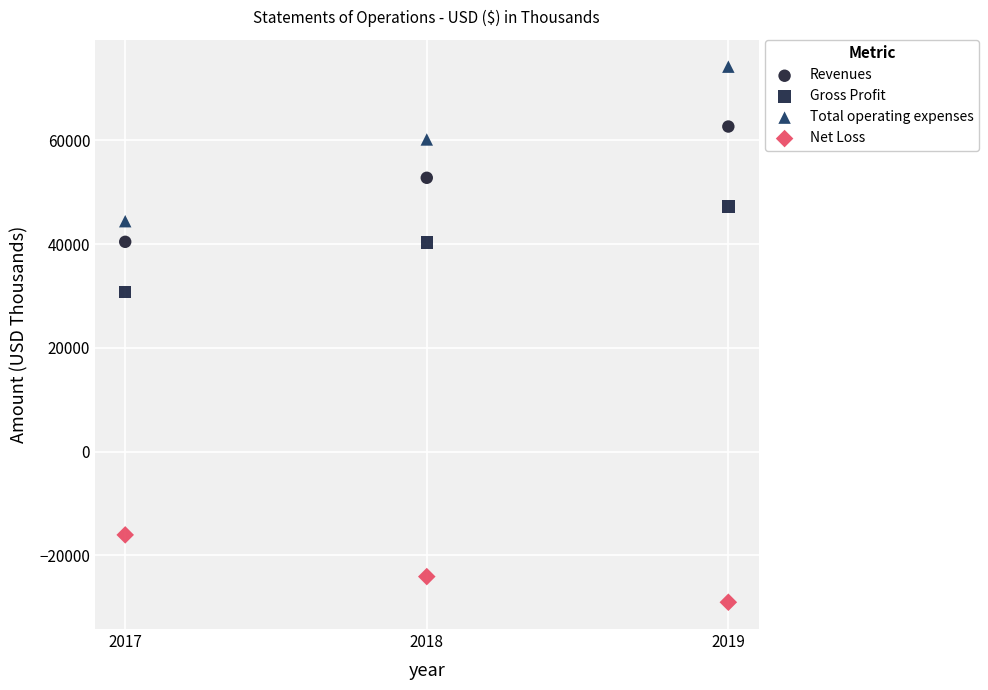

Across all data points, what is the average Y value?

31986